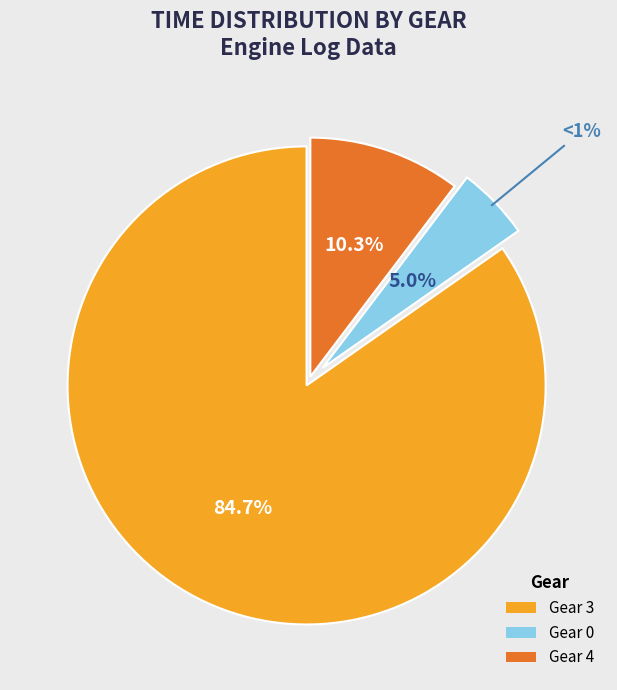

To the nearest percent, what is the average slice percentage?

33%